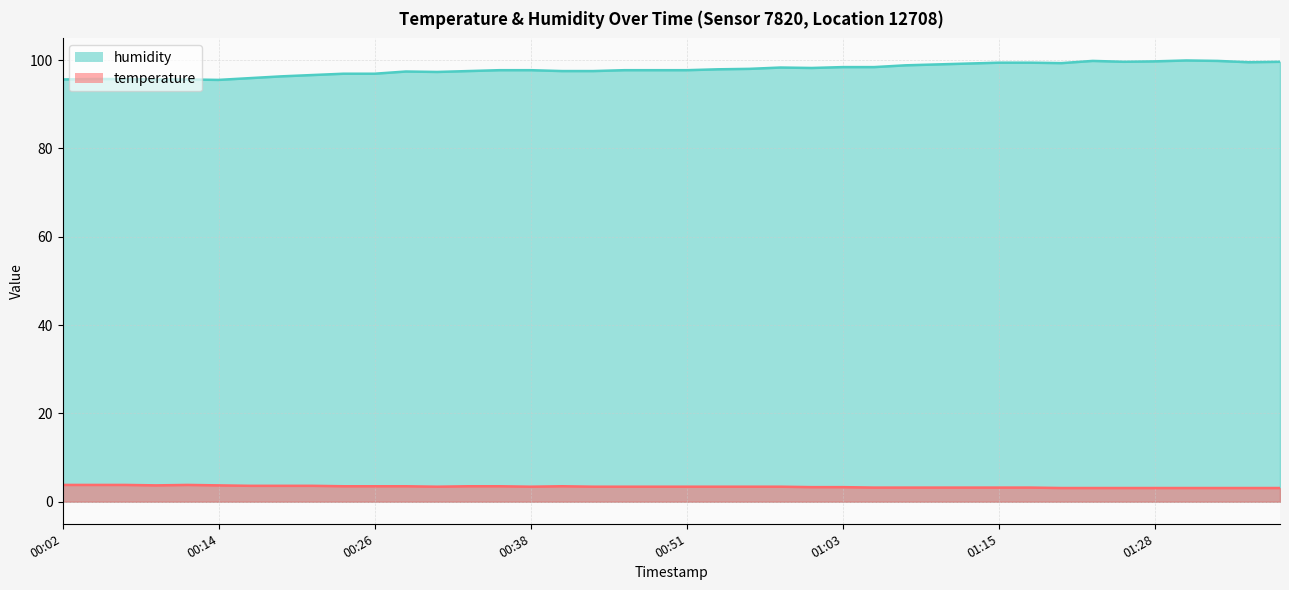

At which category is the sum across all series the highest?

01:30